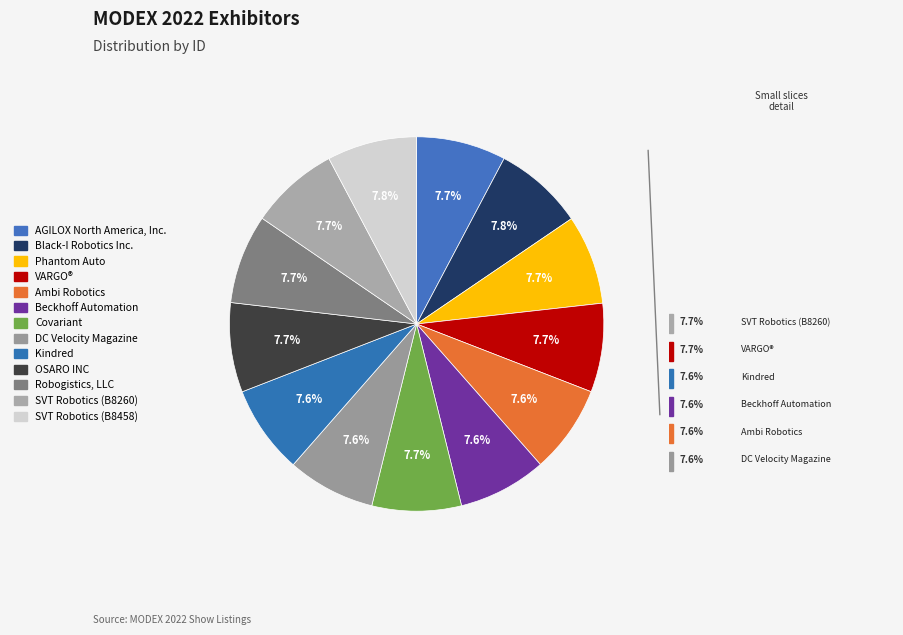

Does Phantom Auto represent more than half of the total?

No